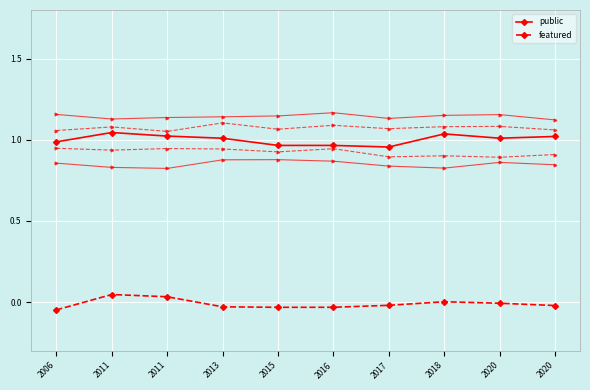

What is the total value across all series at 2017?

0.9